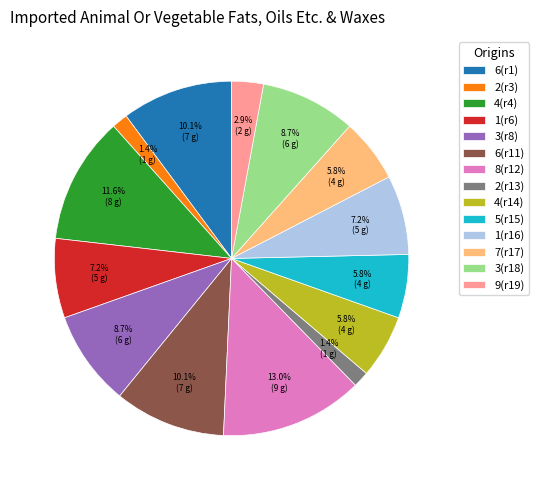

What portion of the pie excludes 4(r14)?

94.2%